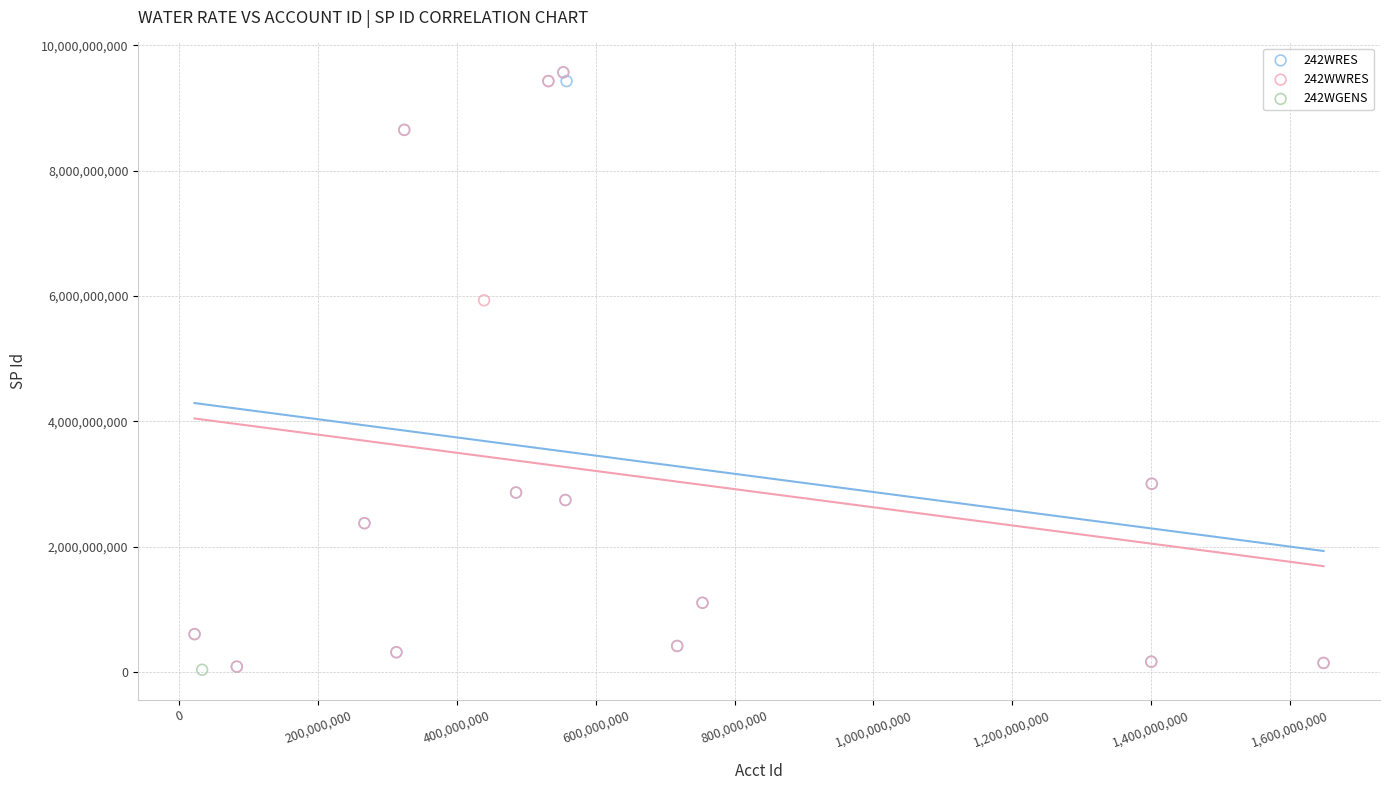

What are all the series names shown in the legend?

242WRES, 242WWRES, 242WGENS